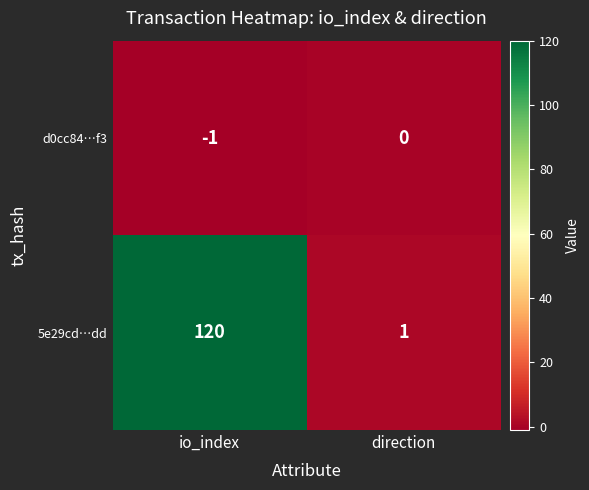

Reading left to right, what are all the values shown in this chart?

d0cc84…f3: io_index=-1	direction=0
5e29cd…dd: io_index=120	direction=1